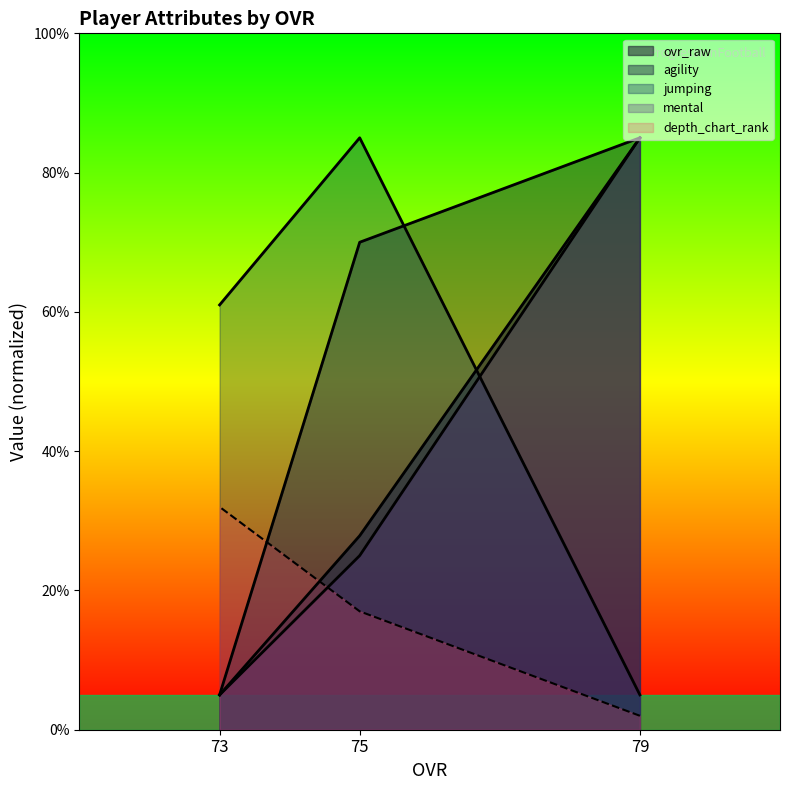

What is the average value of the mental series?

38.3